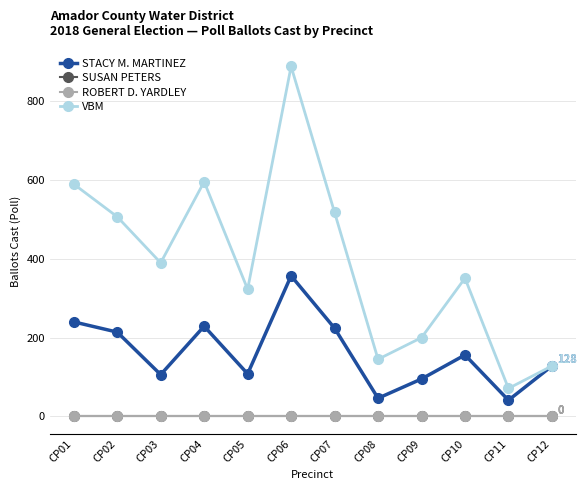

True or false: ROBERT D. YARDLEY and STACY M. MARTINEZ intersect in this chart.

False